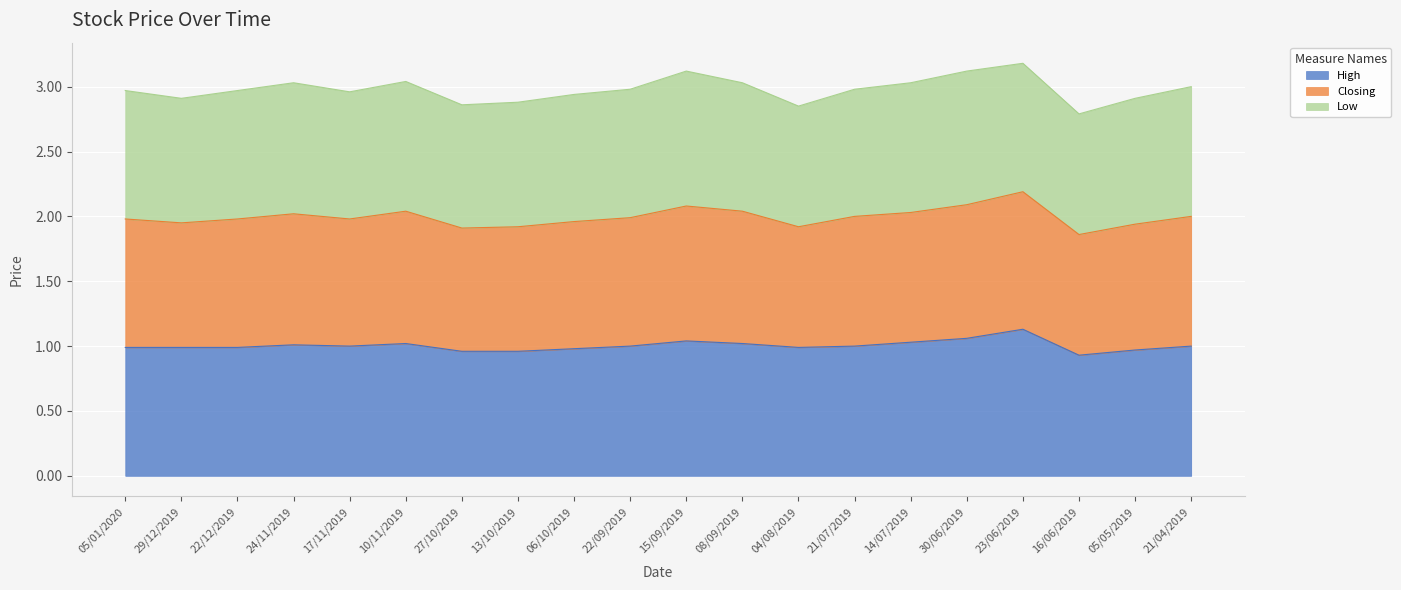

The value of High at 15/09/2019 is 1.6. True or false?

False